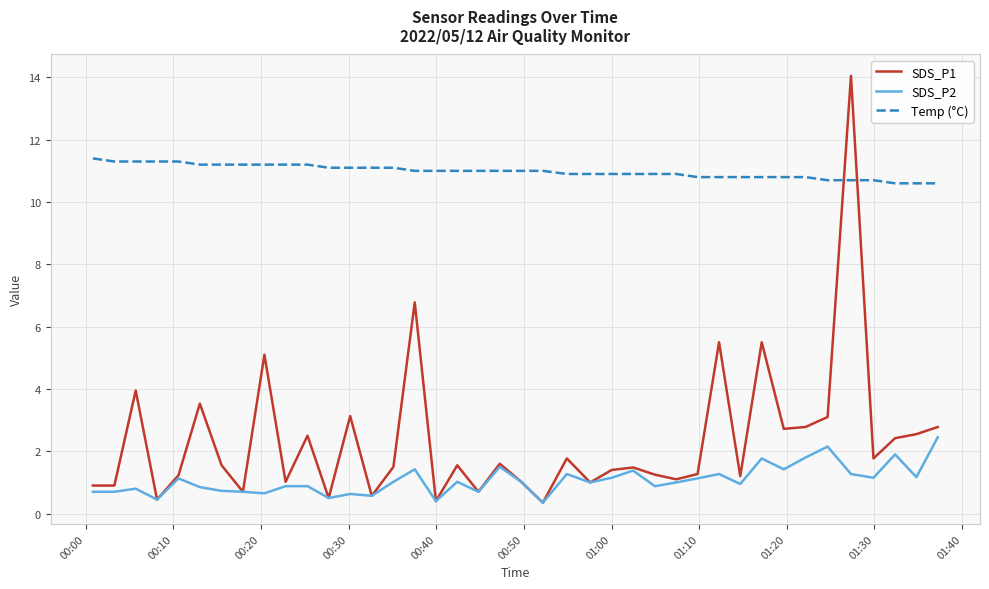

Rank the series by their maximum value, from lowest to highest.

SDS_P2, Temp (°C), SDS_P1